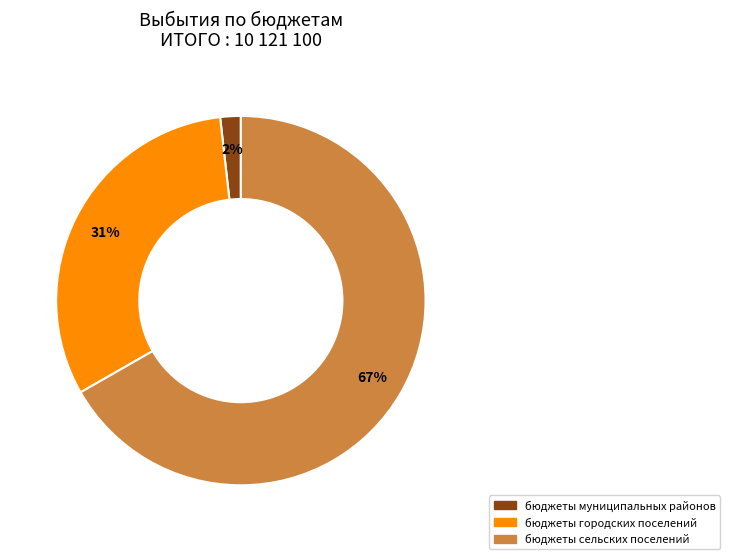

Count the number of slices in the pie.

3